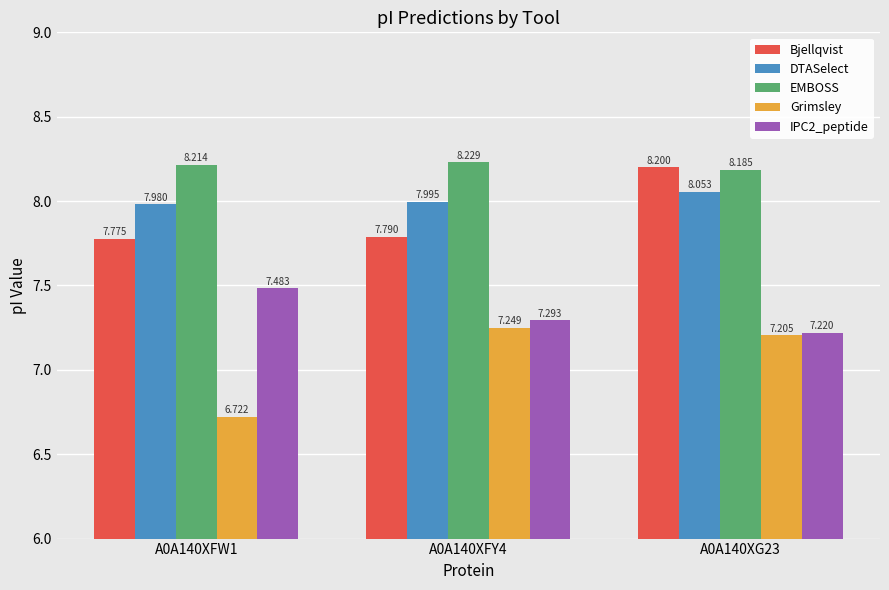

Which series has the largest range (max minus min)?

Grimsley